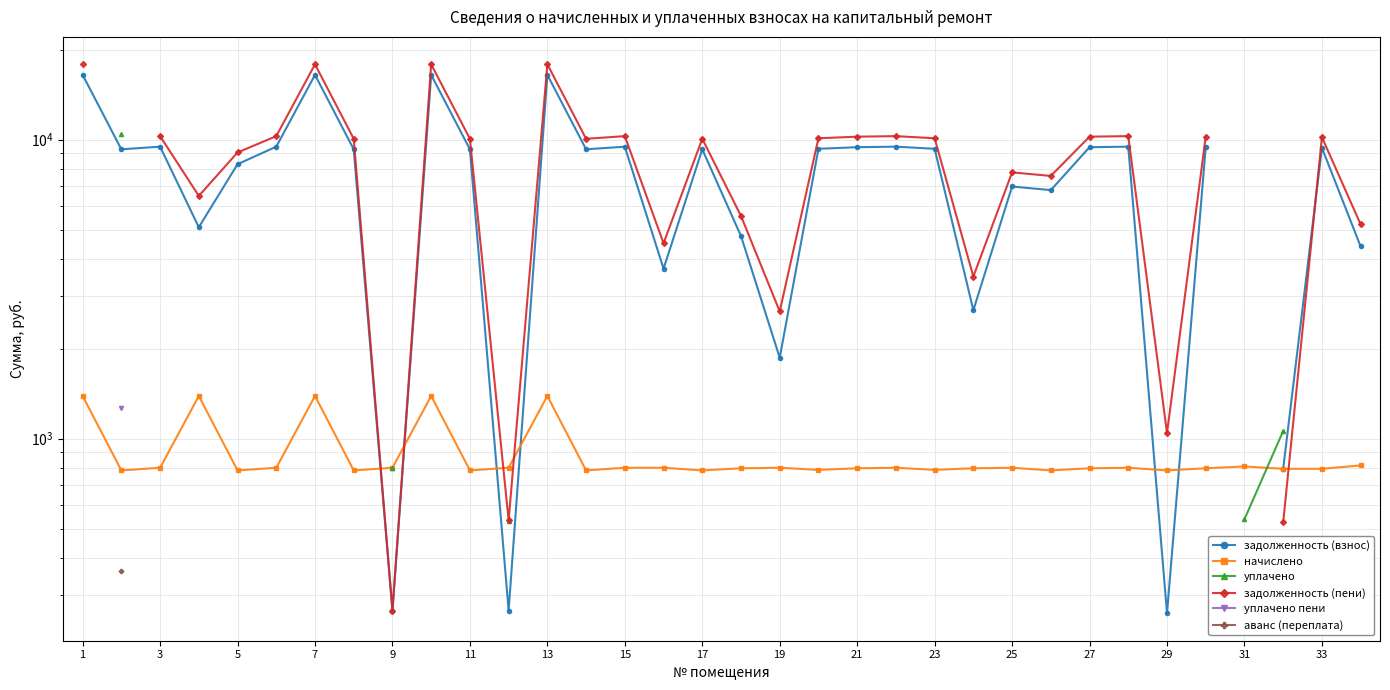

What is the smallest value displayed?

260.5